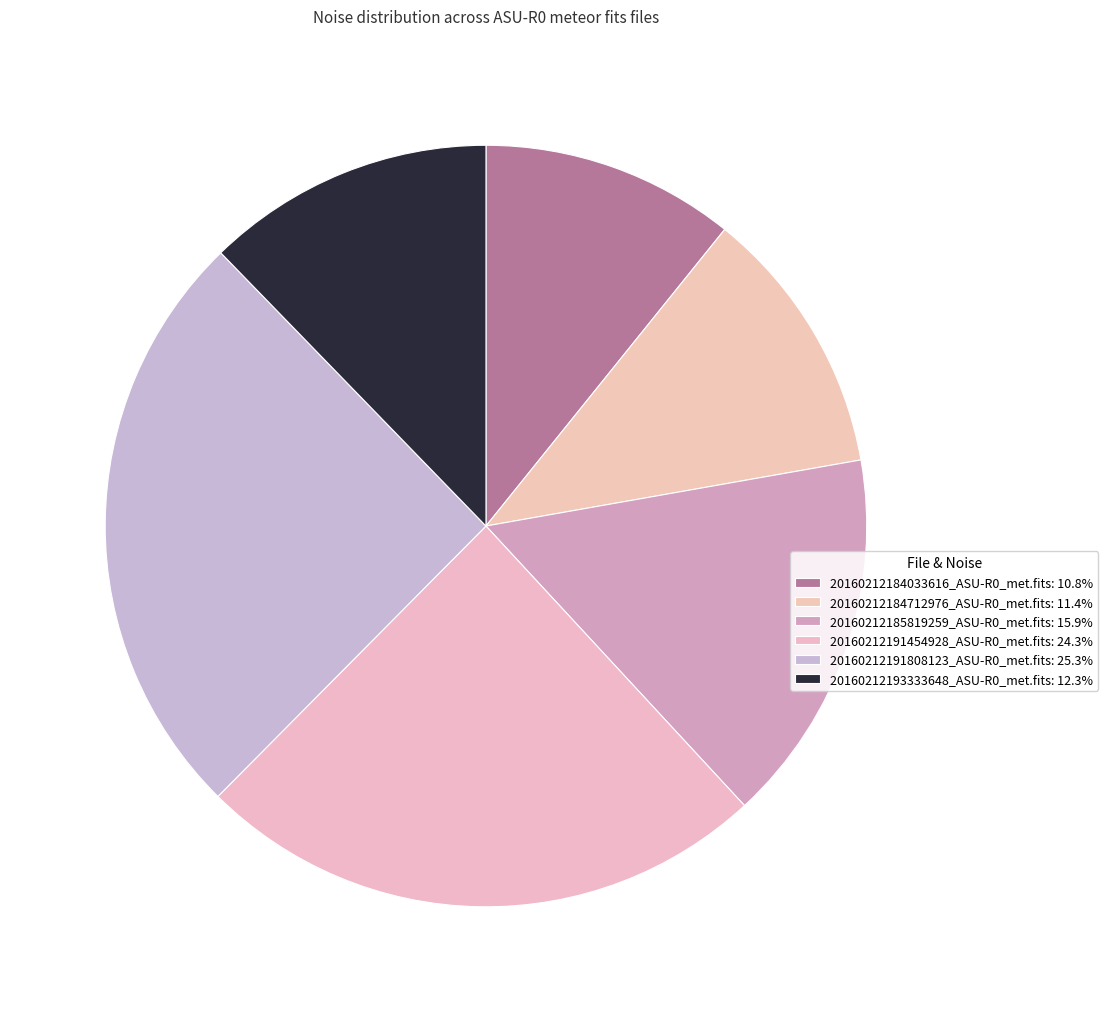

What portion of the pie excludes 20160212184033616_ASU-R0_met.fits?

89.2%